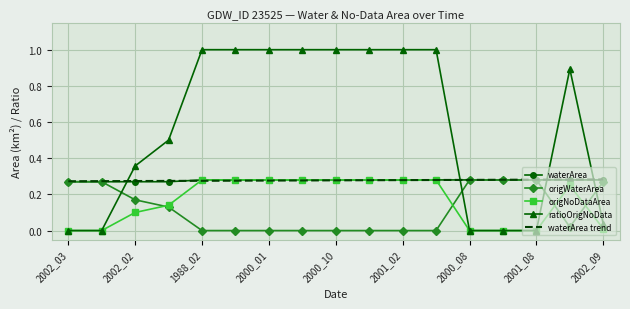

What is the greatest value displayed?

1.0